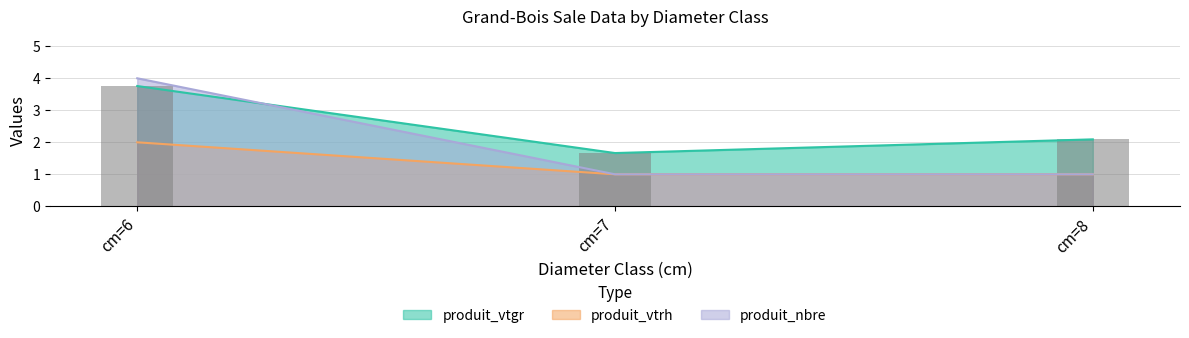

What is the change in value from cm=7 to cm=8?

+0.4